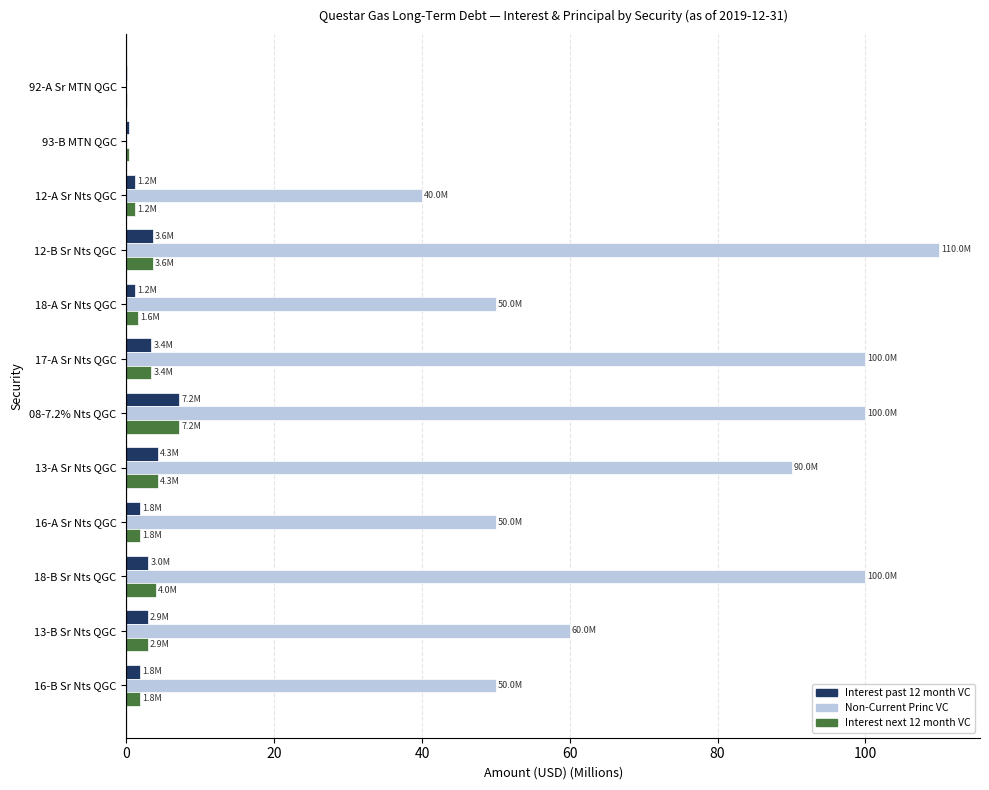

What is the sum of all Interest past 12 month VC values?

30.8